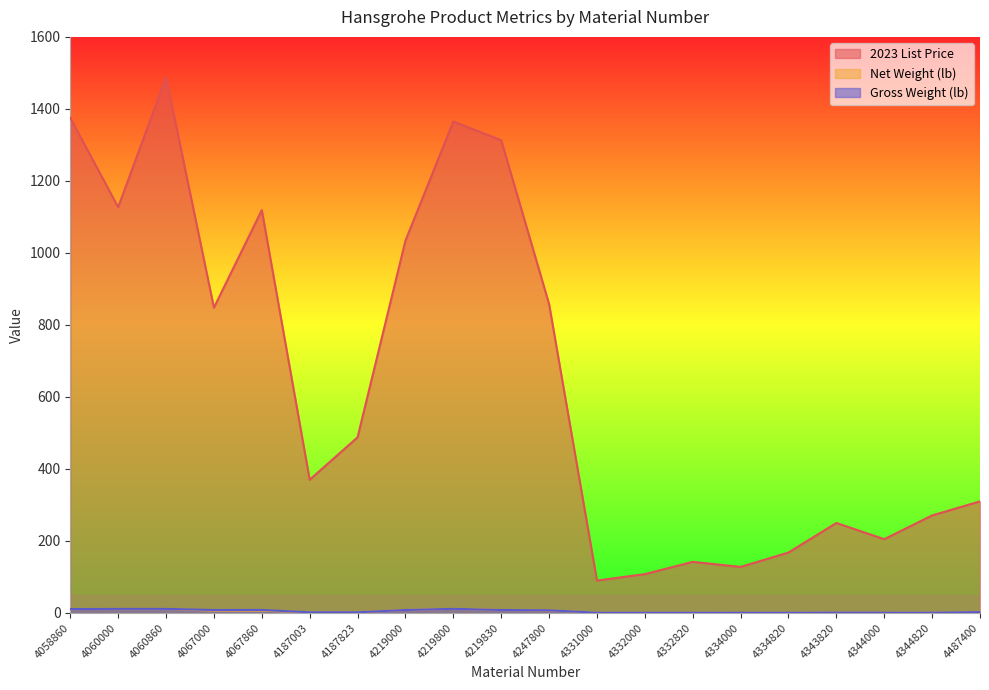

At how many categories does at least one series exceed 1365?

2